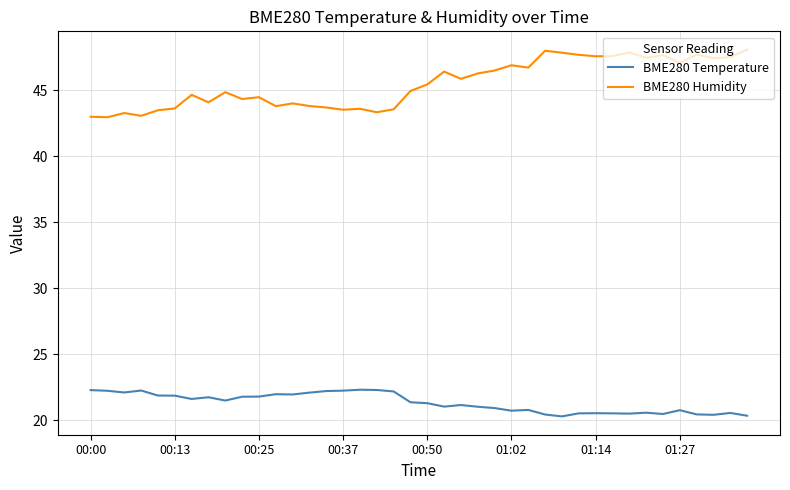

Which series has the widest spread of values?

BME280 Humidity